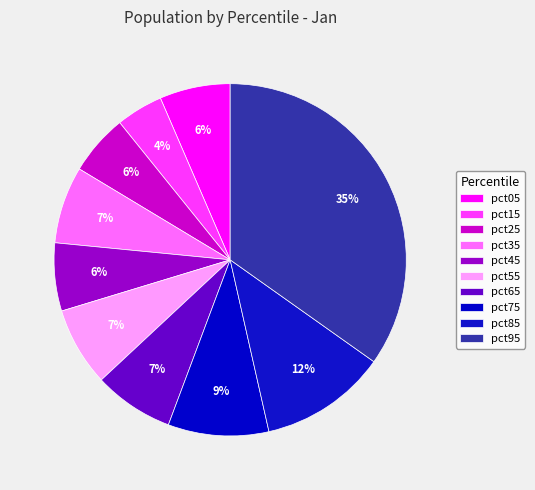

To the nearest percent, what percentage of the pie is pct65?

7%